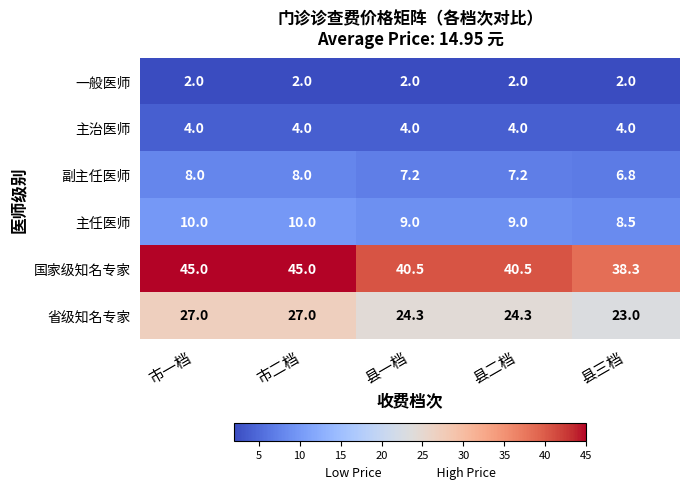

How many data points does each series have?

5